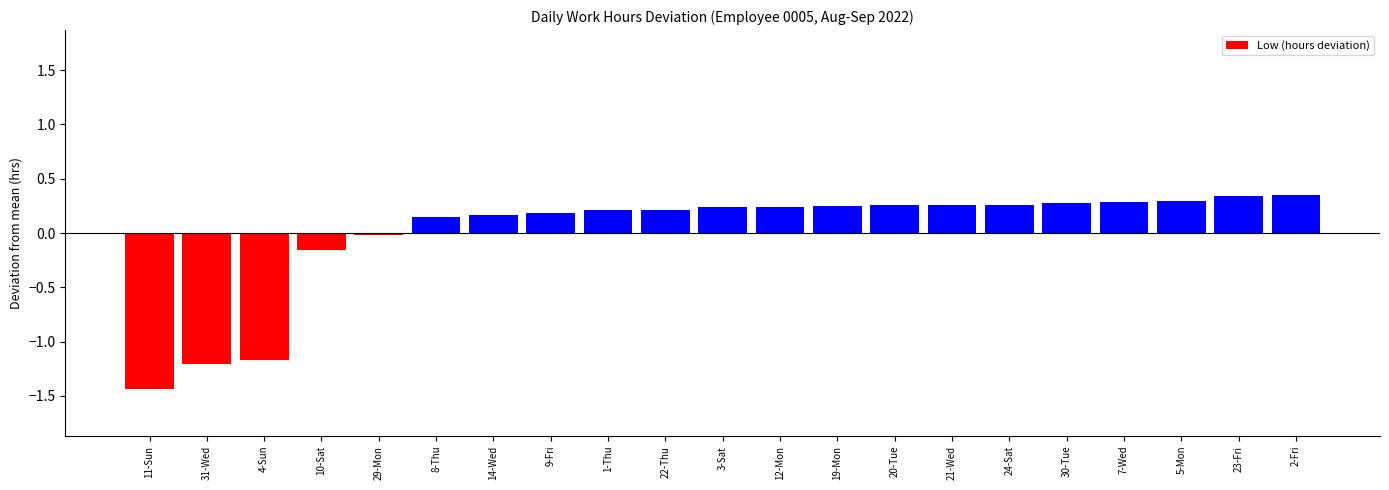

What position from the left is 12-Mon?

12